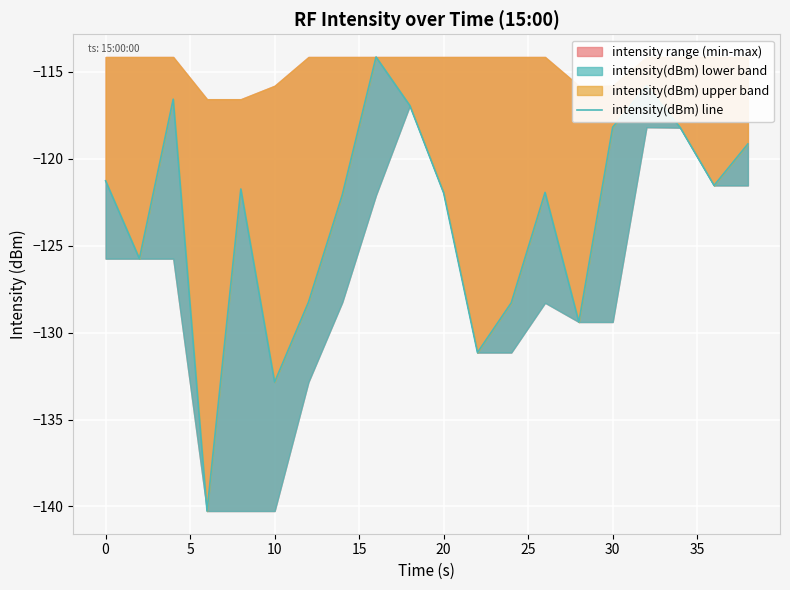

How many lines are shown in the chart?

1